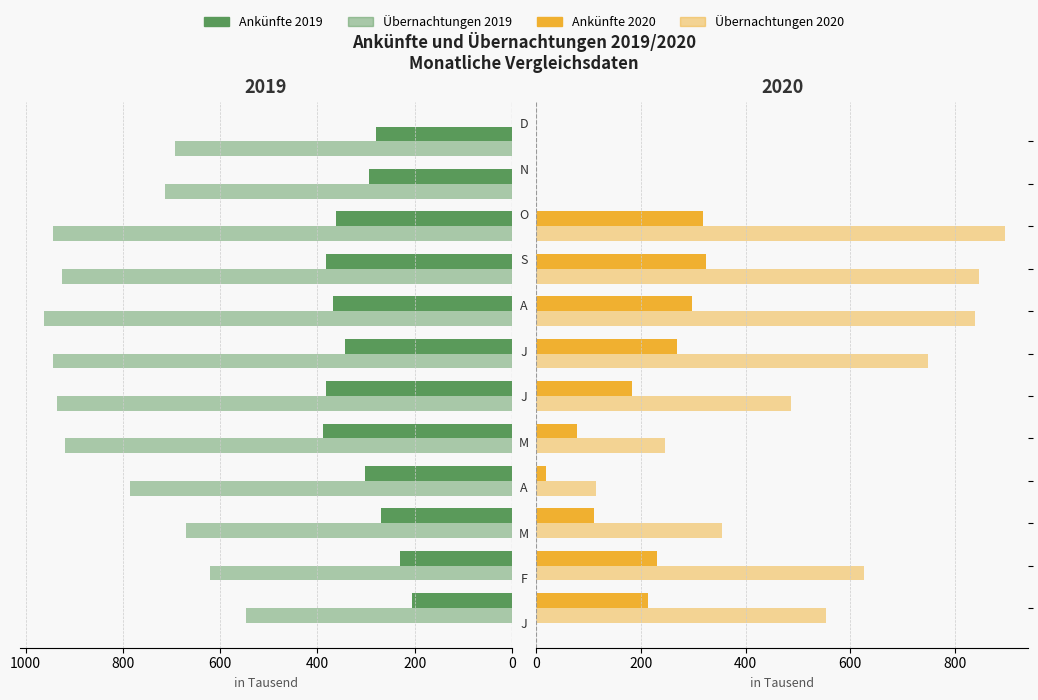

Is the value of Ankünfte 2019 at 9 greater than the value of Übernachtungen 2020 at 11?

Yes